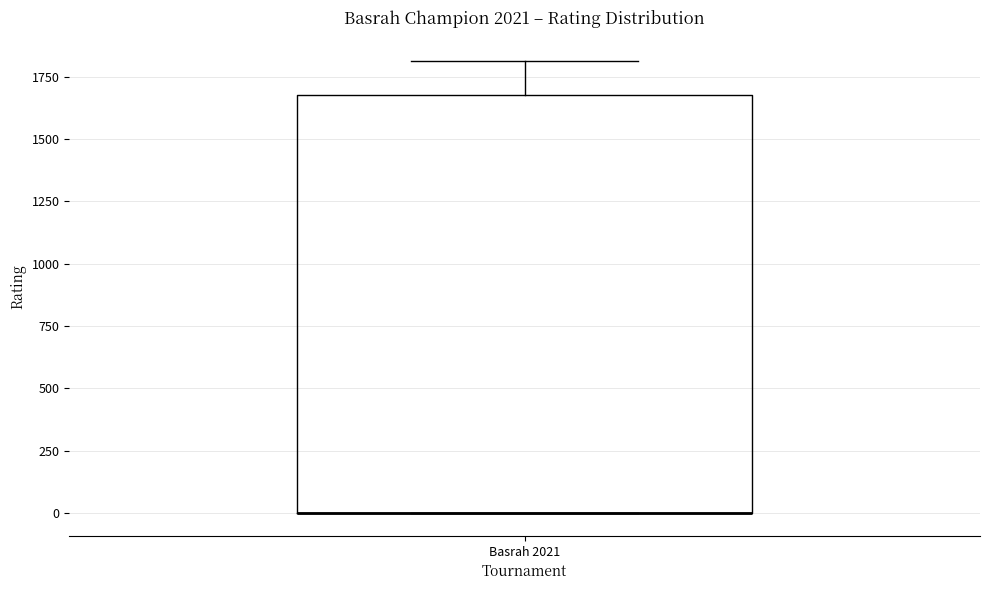

Transcribe this box plot: give where the median line is, the range the box spans, and where the two whiskers end, as read against the y-axis. The values are not printed on the chart, so give them approximately, as read against the axis.

median 0 (drawn on the box's lower edge), box 0 to 1700, whiskers 0 to 1800